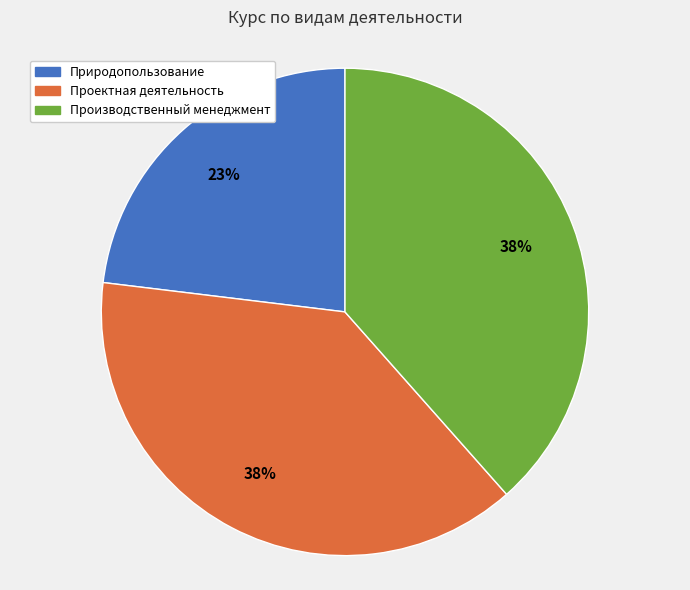

What percentage is the Проектная деятельность slice, to the nearest percent?

38%